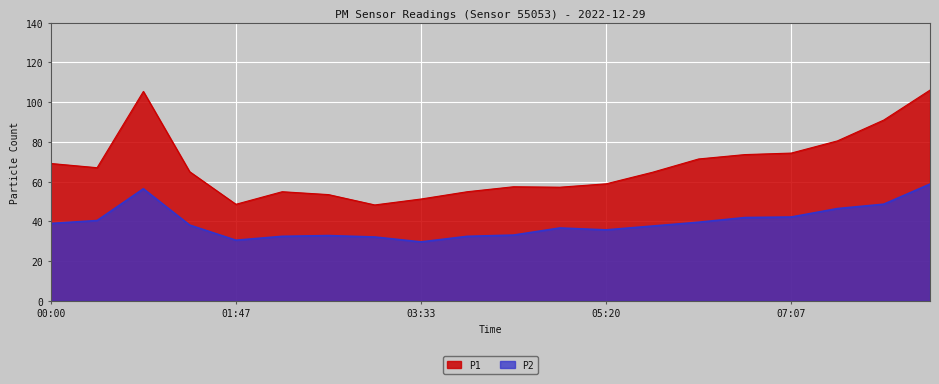

Count the number of data series in this chart.

2